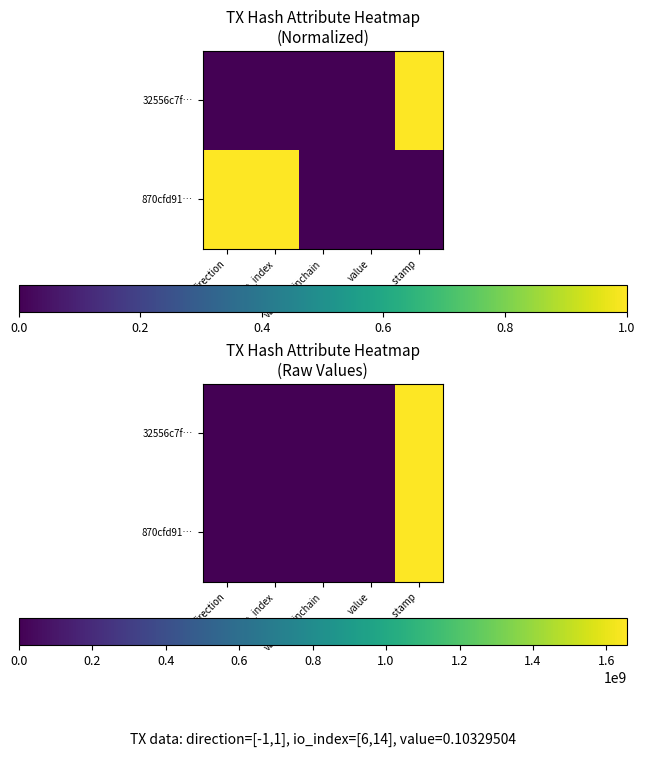

What is the sum of all 32556c7f… values?

1655108228.1